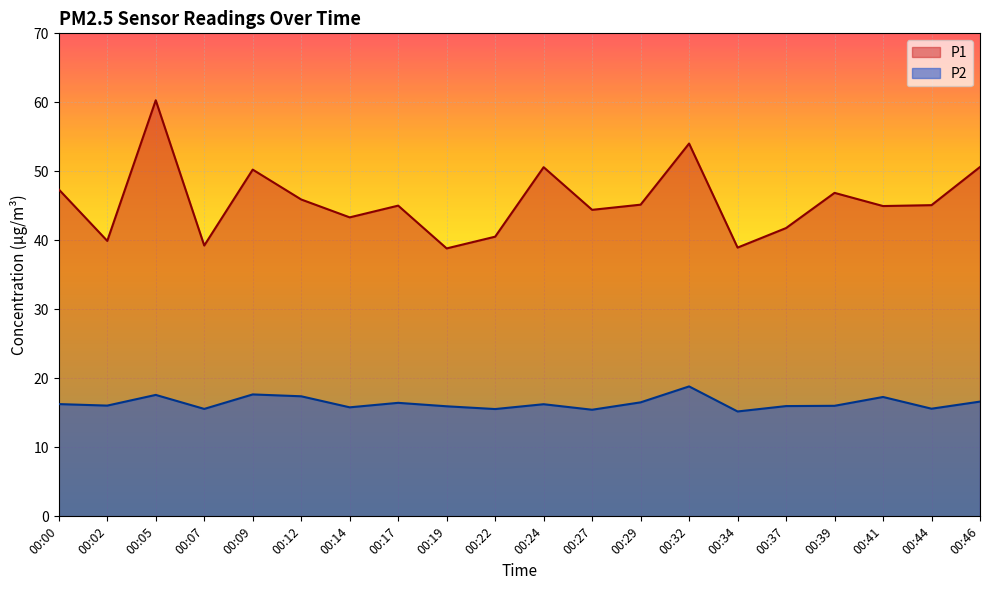

List the series in order of their peak value, lowest first.

P2, P1